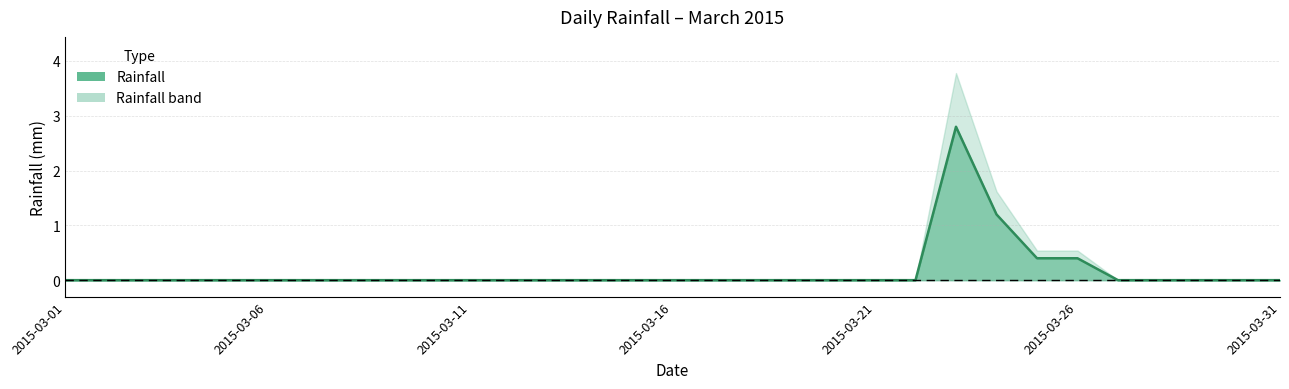

True or false: the data shows 0.0 at 18.

True